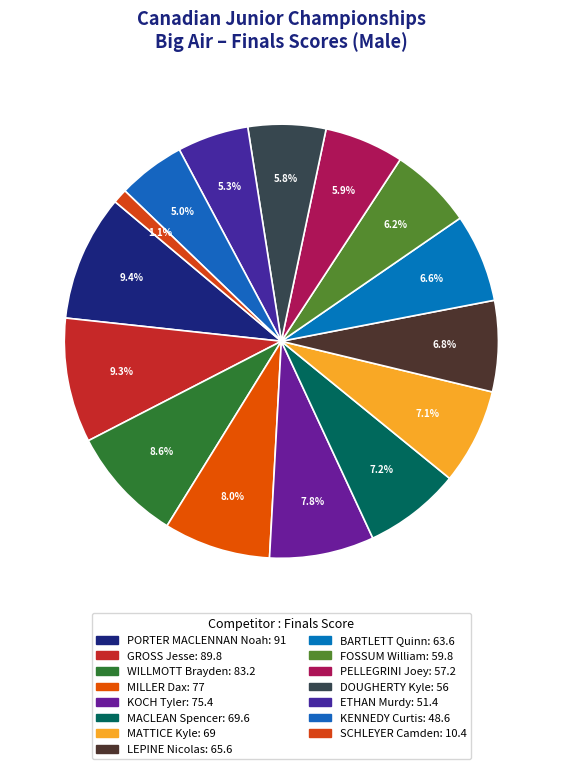

Is it true that SCHLEYER Camden is 11% of the pie?

False